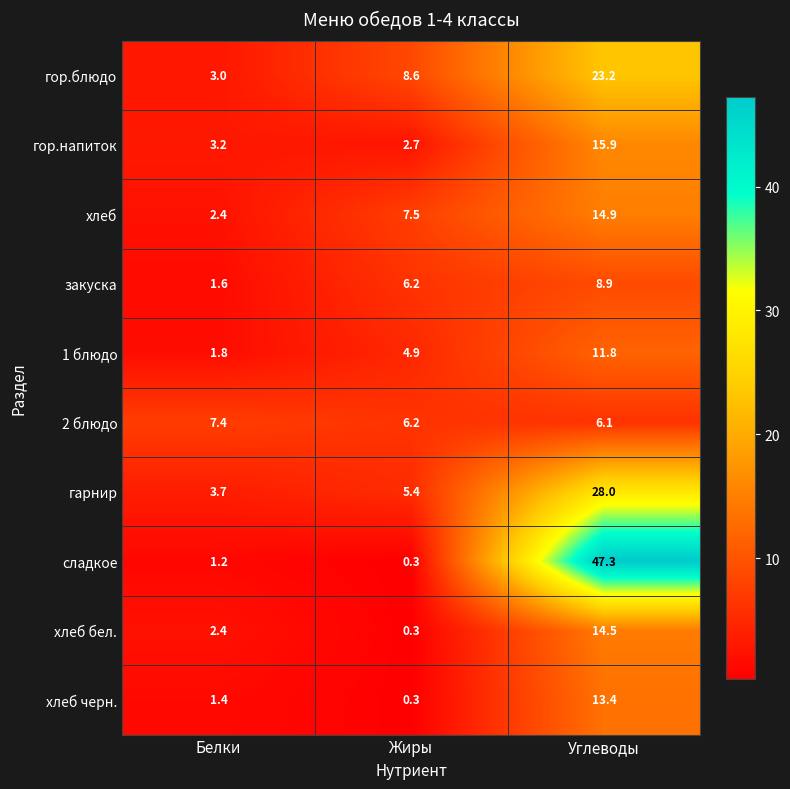

Reading right to left, extract all data points from this chart.

гор.блюдо: 23.2	8.6	3.0
гор.напиток: 15.9	2.7	3.2
хлеб: 14.9	7.5	2.4
закуска: 8.9	6.2	1.6
1 блюдо: 11.8	4.9	1.8
2 блюдо: 6.1	6.2	7.4
гарнир: 28.0	5.4	3.7
сладкое: 47.3	0.3	1.2
хлеб бел.: 14.5	0.3	2.4
хлеб черн.: 13.4	0.3	1.4